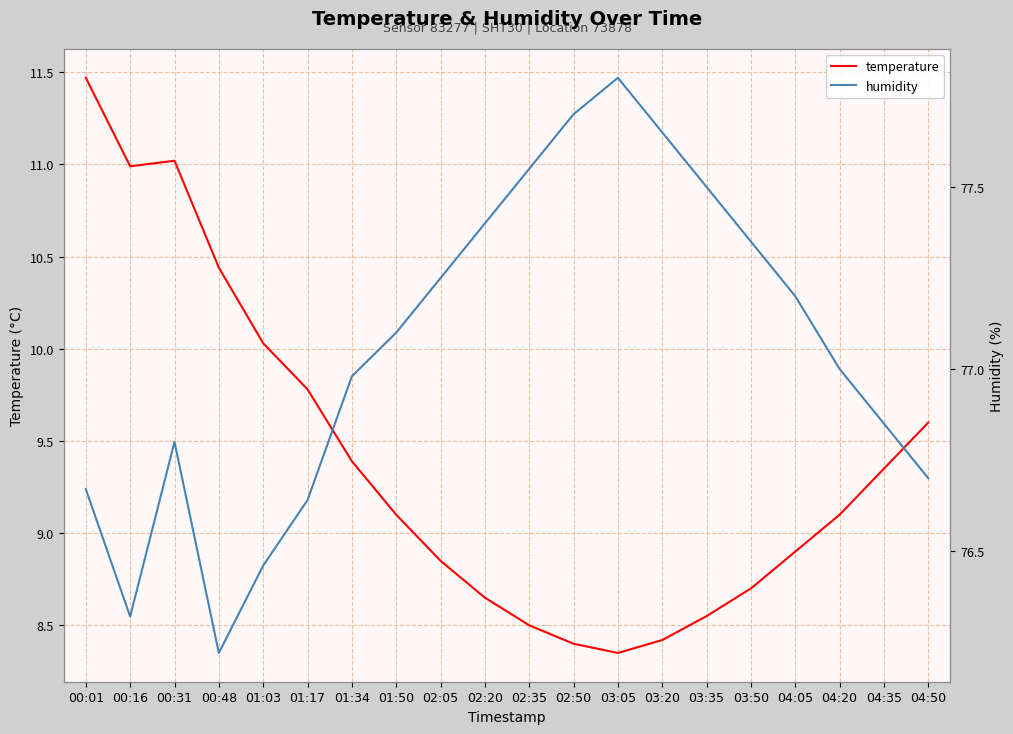

True or false: humidity and temperature cross at least once.

False